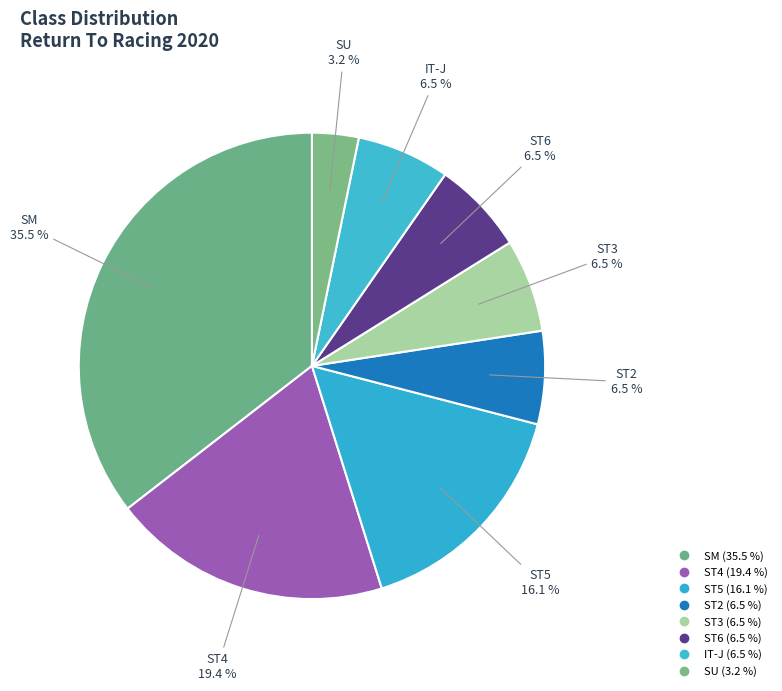

What is the smallest slice in the pie chart?

SU